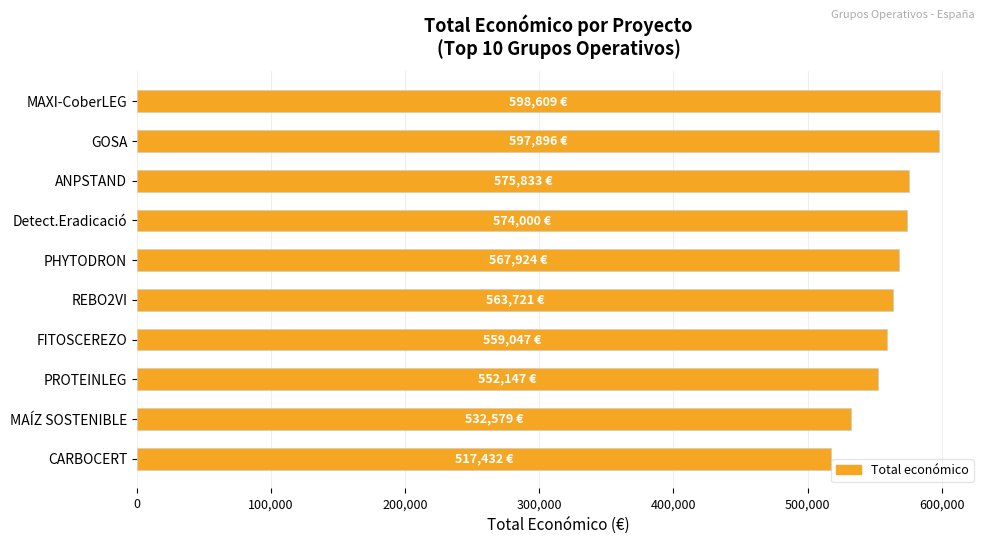

What is the greatest value displayed?

598609